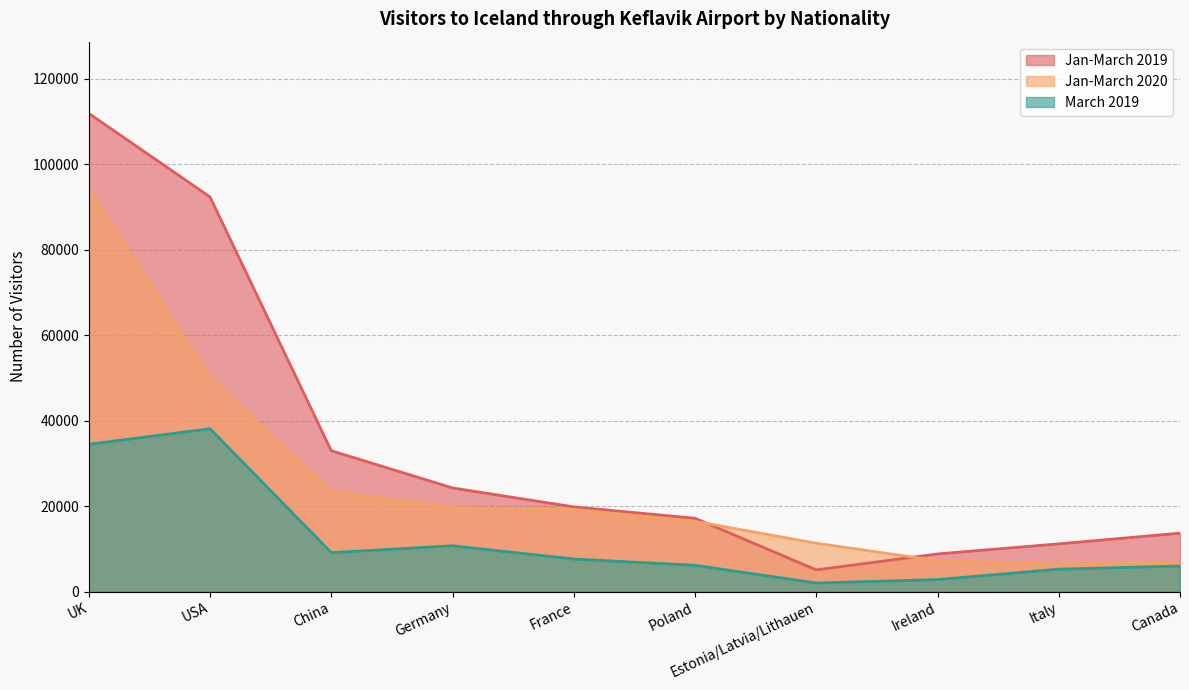

What is the difference between the Jan-March 2020 values at UK and Estonia/Latvia/Lithauen?

82740